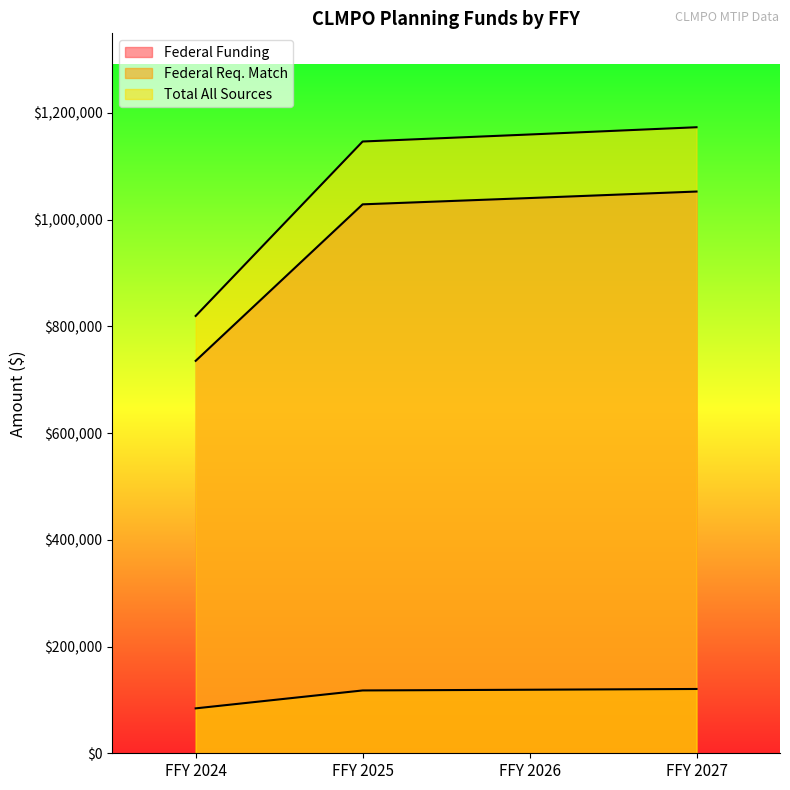

What is the lowest value of the Federal Req. Match series?

84160.9